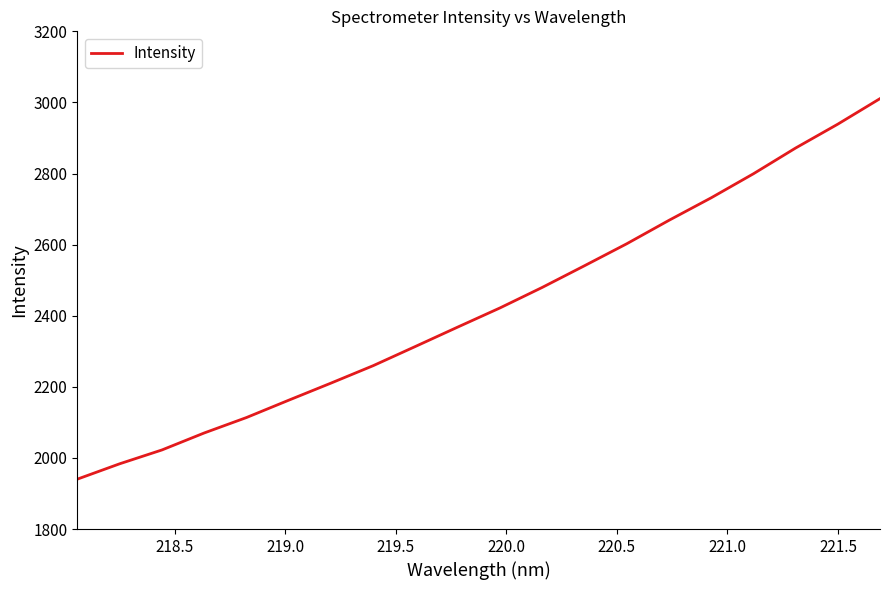

How many values are below 2421?

10